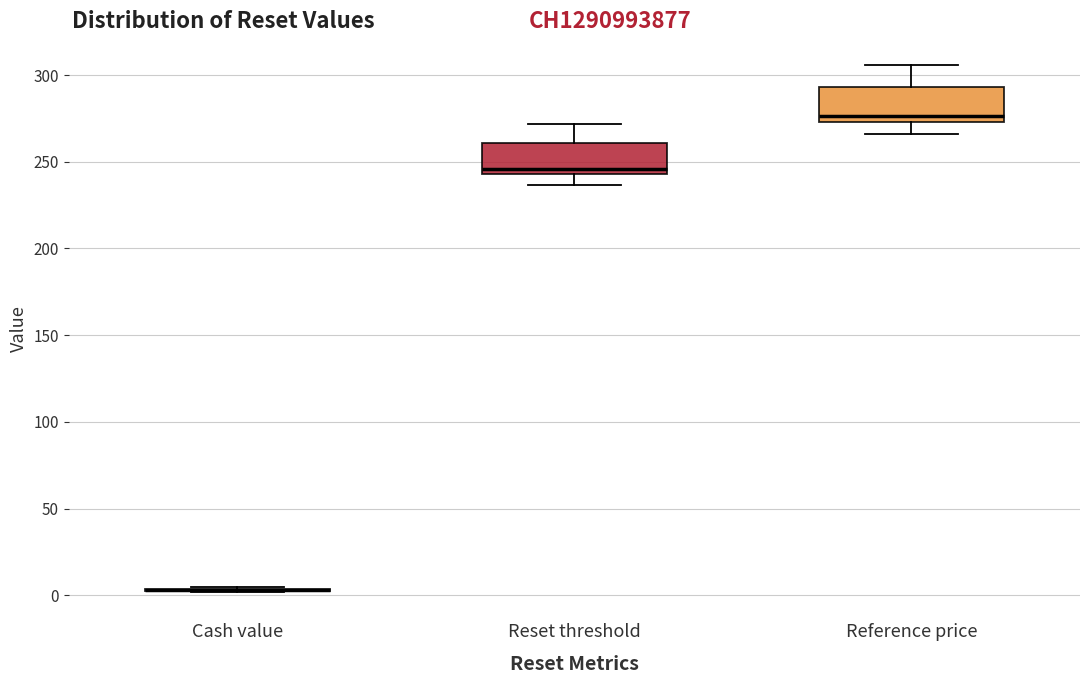

Reading left to right, transcribe this box plot: for each box, give where its median line is, the range the box spans, and where its two whiskers end, as read against the y-axis. The values are not printed on the chart, so give them approximately, as read against the axis.

Cash value: box collapsed to a line at 5, whiskers 0 to 5
Reset threshold: median 245 (just above the box's lower edge), box 245 to 260, whiskers 235 to 270
Reference price: median 275 (just above the box's lower edge), box 275 to 295, whiskers 265 to 305